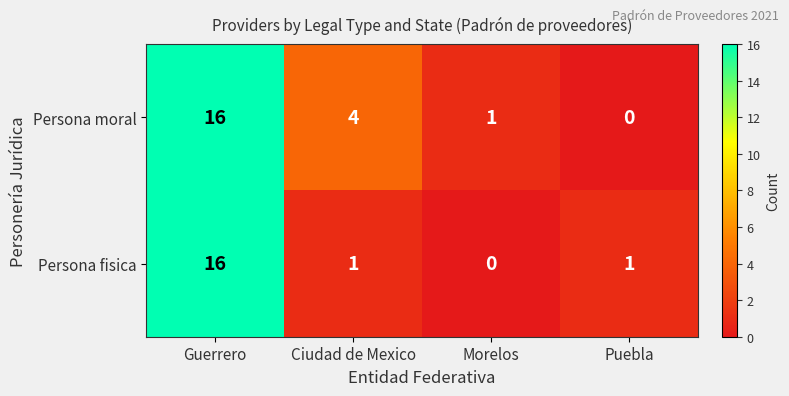

Reading right to left, what are all the values shown in this chart?

Persona moral: Puebla=0	Morelos=1	Ciudad de Mexico=4	Guerrero=16
Persona fisica: Puebla=1	Morelos=0	Ciudad de Mexico=1	Guerrero=16